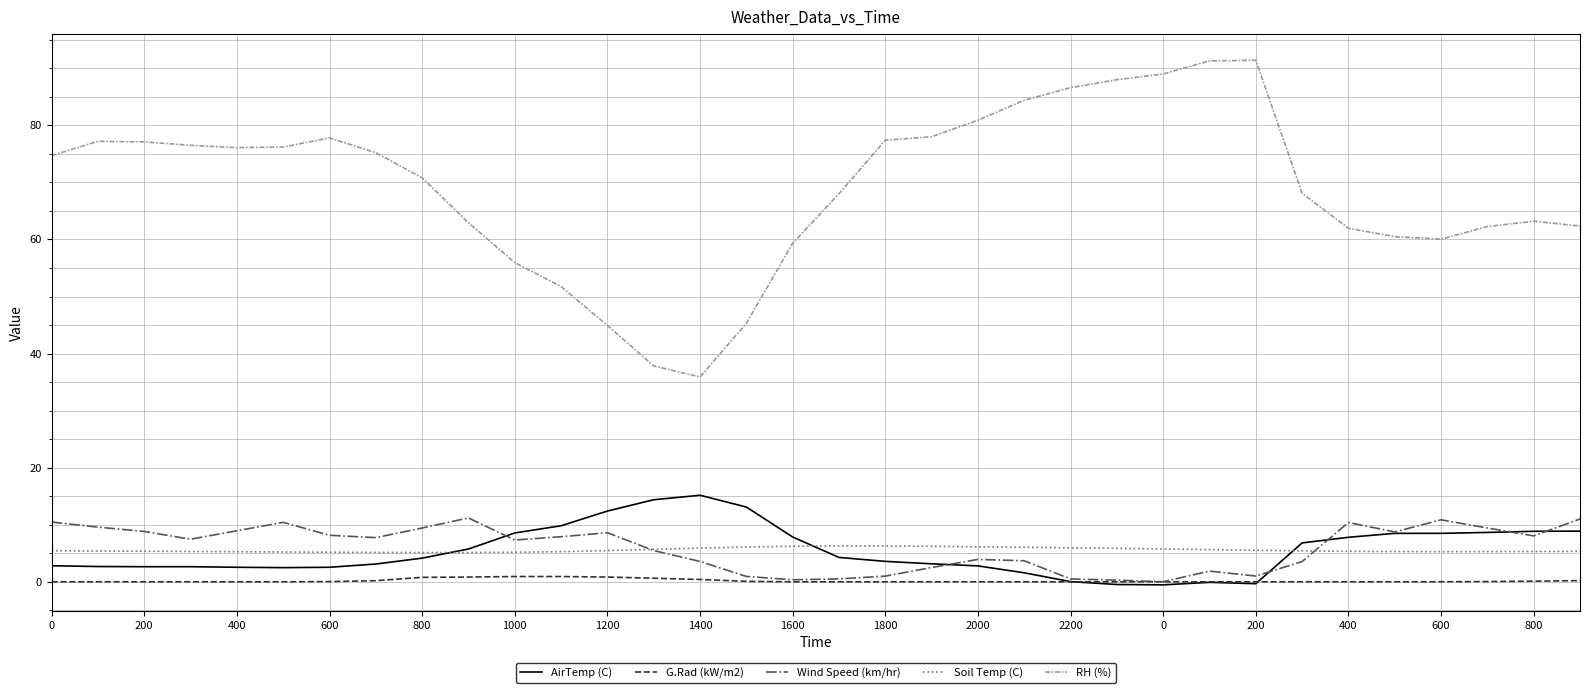

True or false: AirTemp (C) and RH (%) intersect in this chart.

False